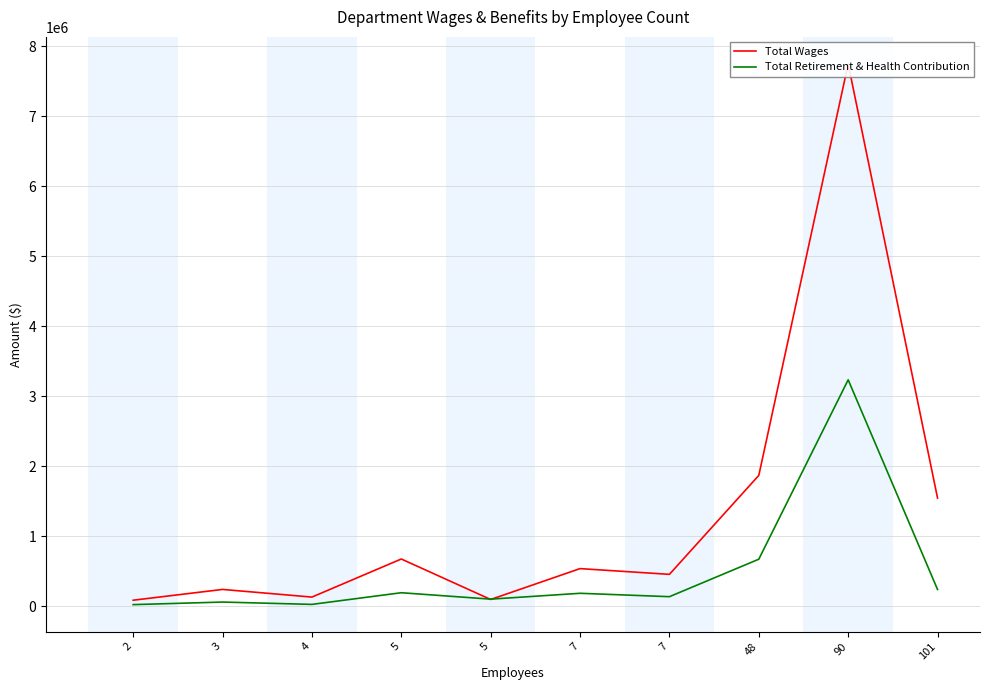

At which category does the chart reach its minimum across all series?

2